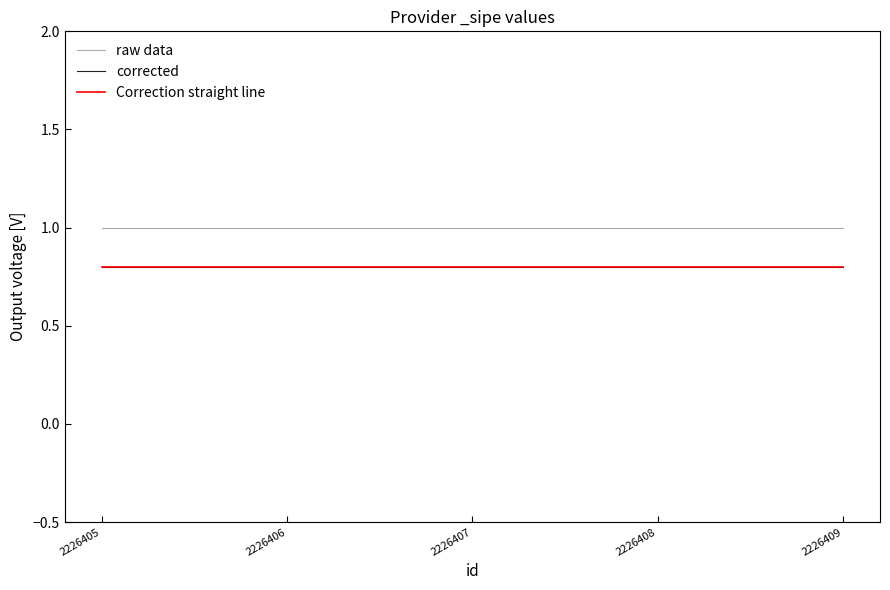

What value does the Correction straight line series have at 2226407?

0.8